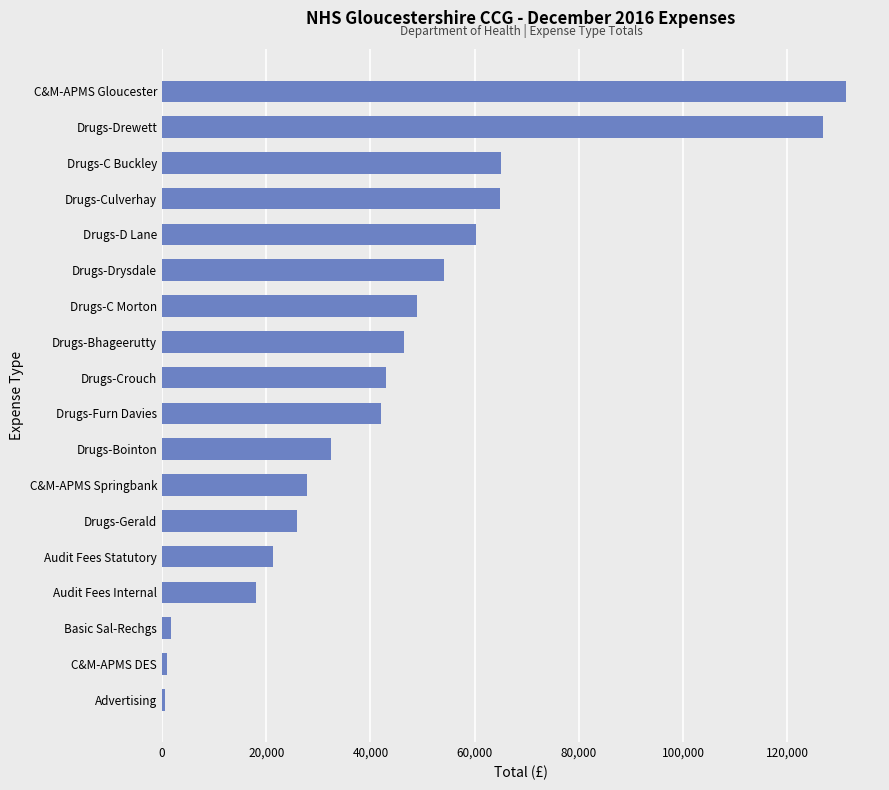

What value does the data have at Drugs-D Lane?

60295.7